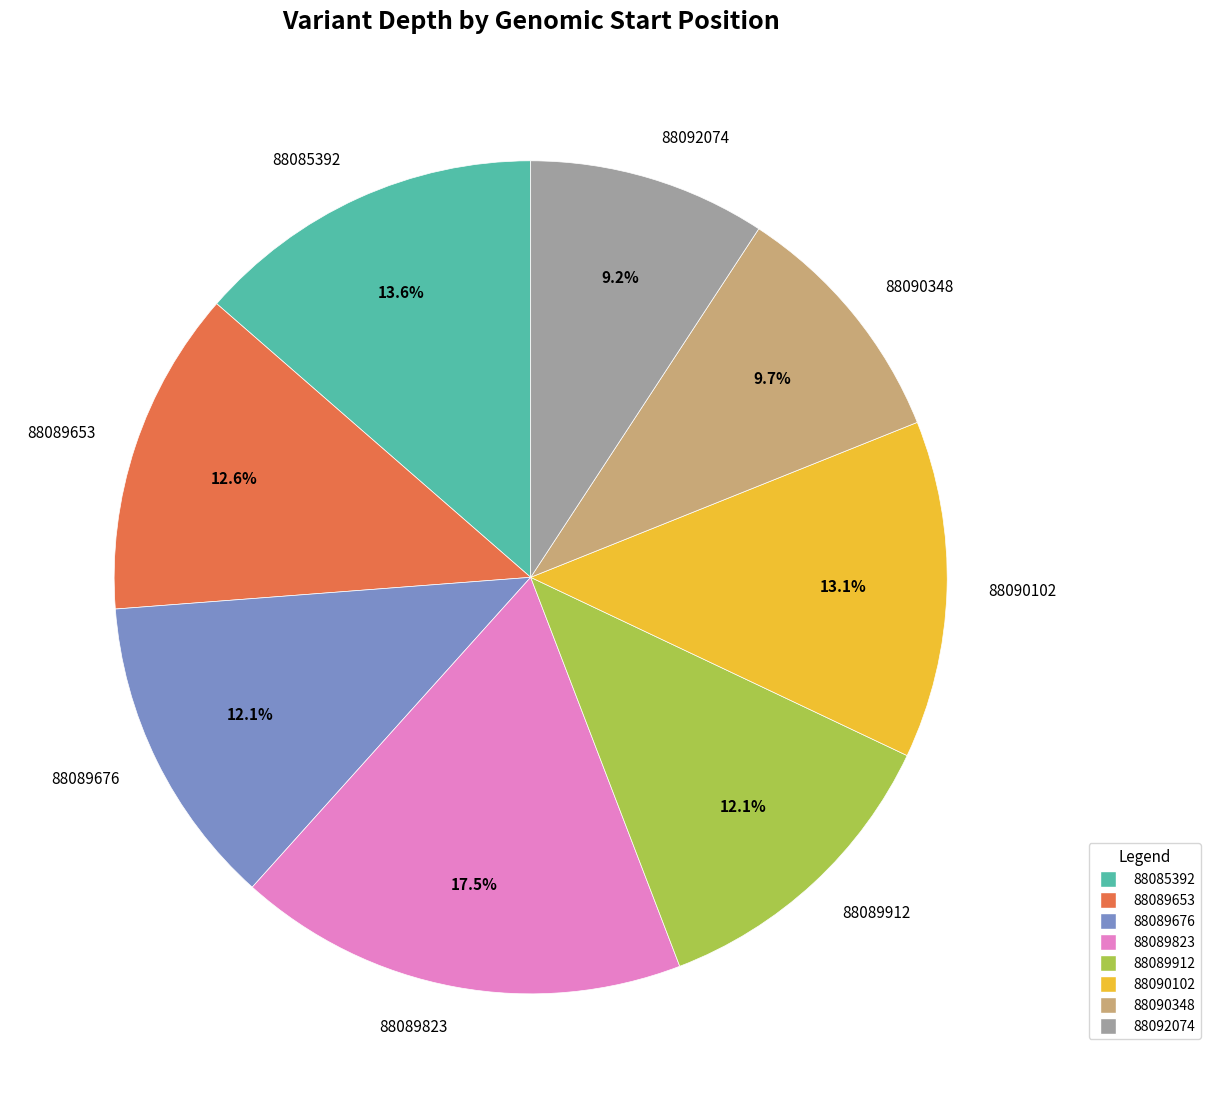

What percentage is the 88085392 slice, to the nearest percent?

14%